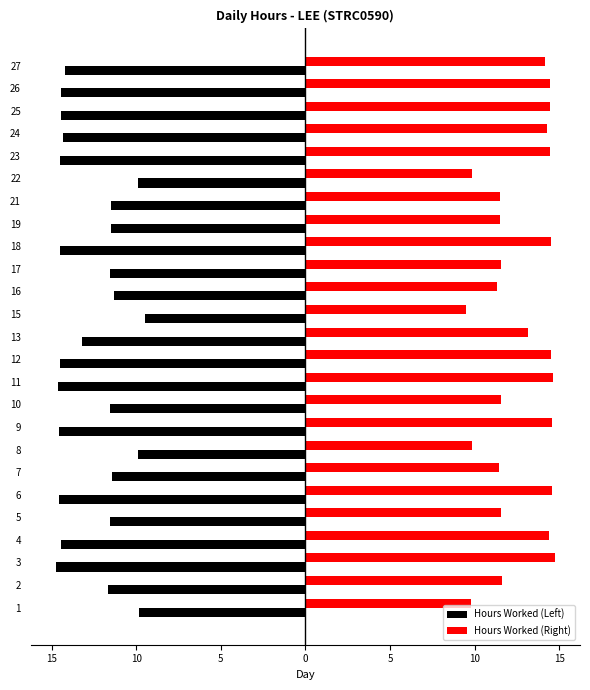

Is the value of Hours Worked (Right) at 23 greater than the value of Hours Worked (Left) at 22?

Yes